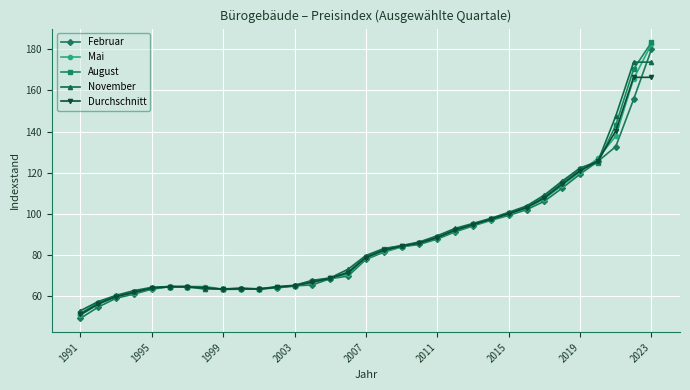

What is the lowest value of the Durchschnitt series?

51.0